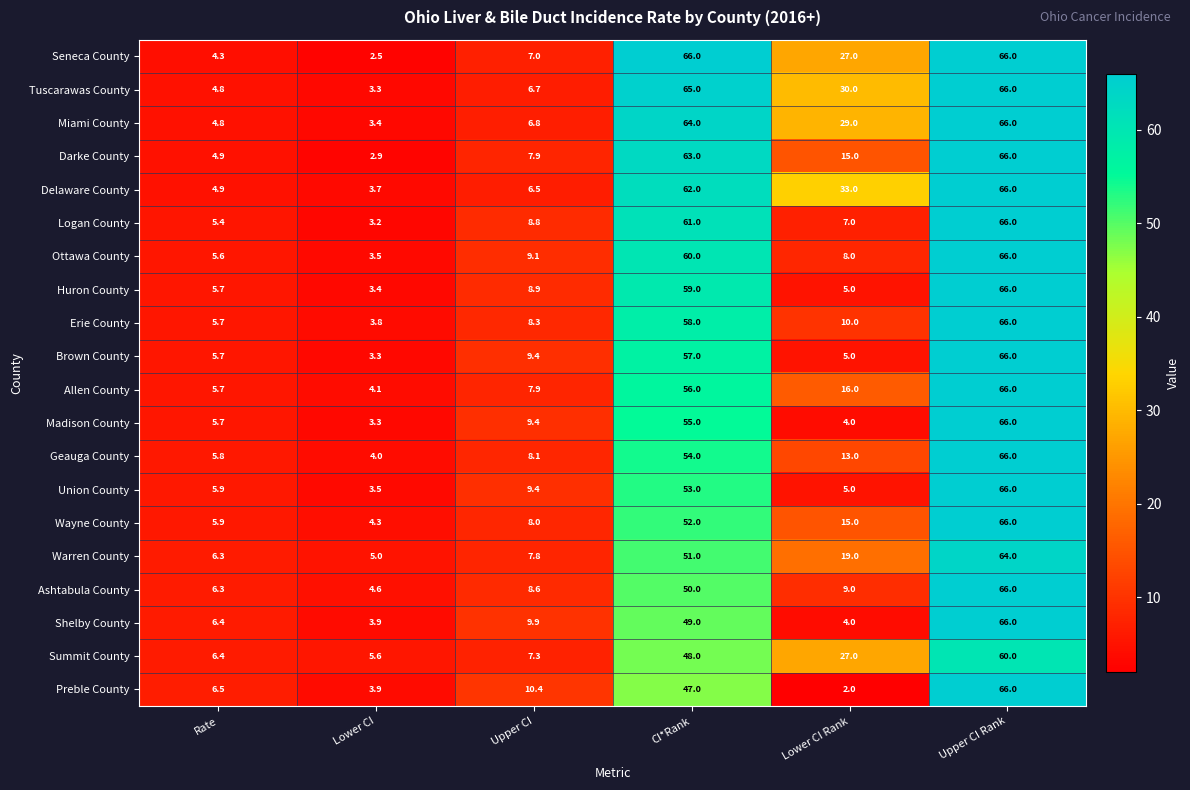

Rank the categories by Union County value from highest to lowest.

Upper CI Rank, CI*Rank, Upper CI, Rate, Lower CI Rank, Lower CI